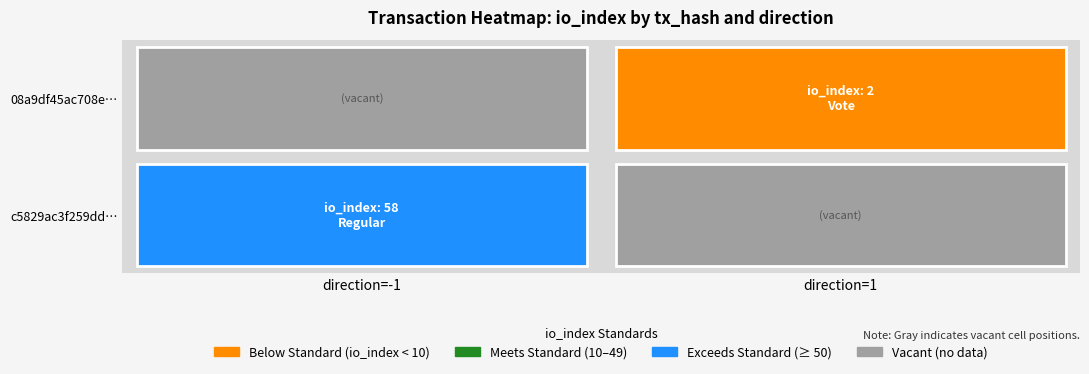

Reading right to left, list all the values displayed in this chart.

c5829ac3f259dd060bb24cc7f2f9f06453b8adf: 58	-1
08a9df45ac708effd1251560bfa414b06066b08: 2	1